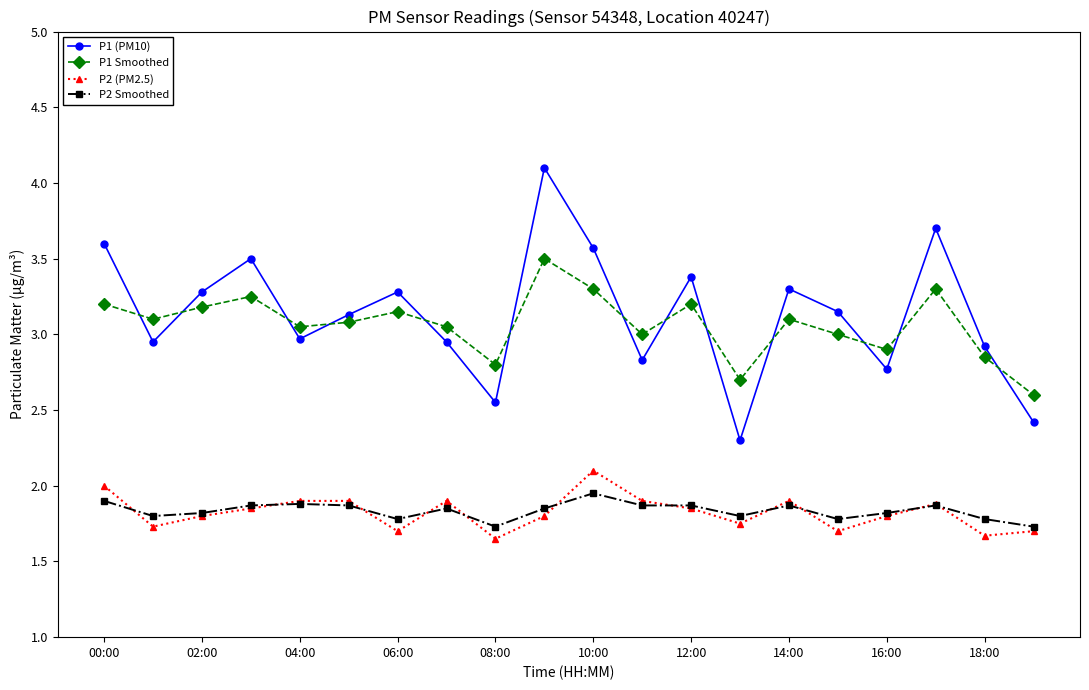

What is the maximum value for P1 (PM10)?

4.1